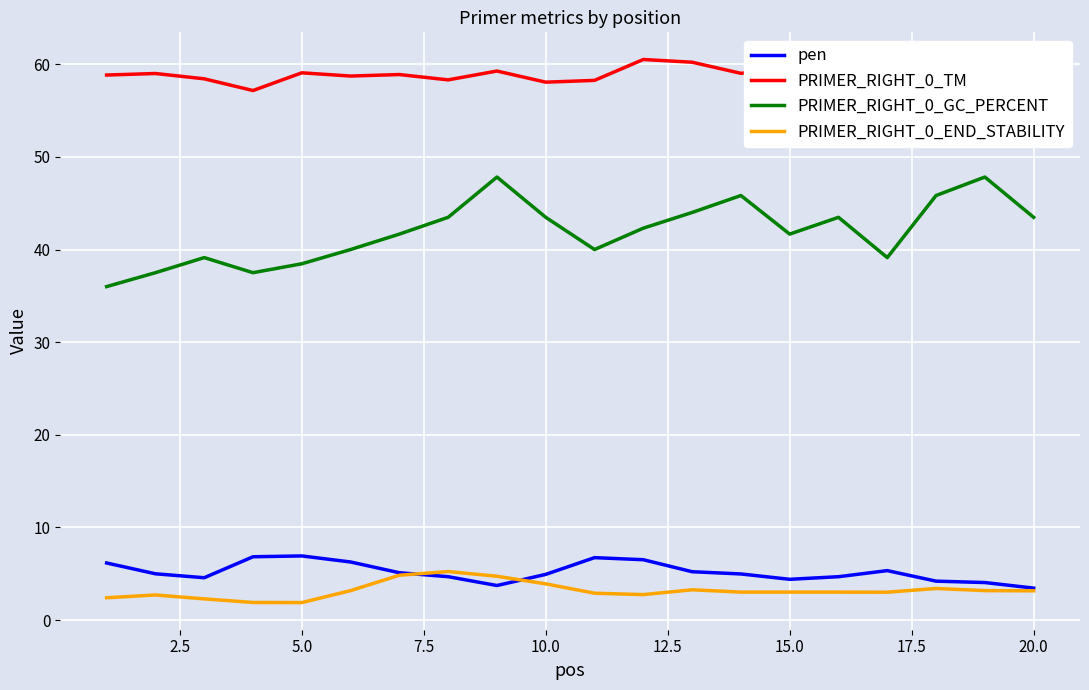

Which series has the largest total across all categories?

PRIMER_RIGHT_0_TM